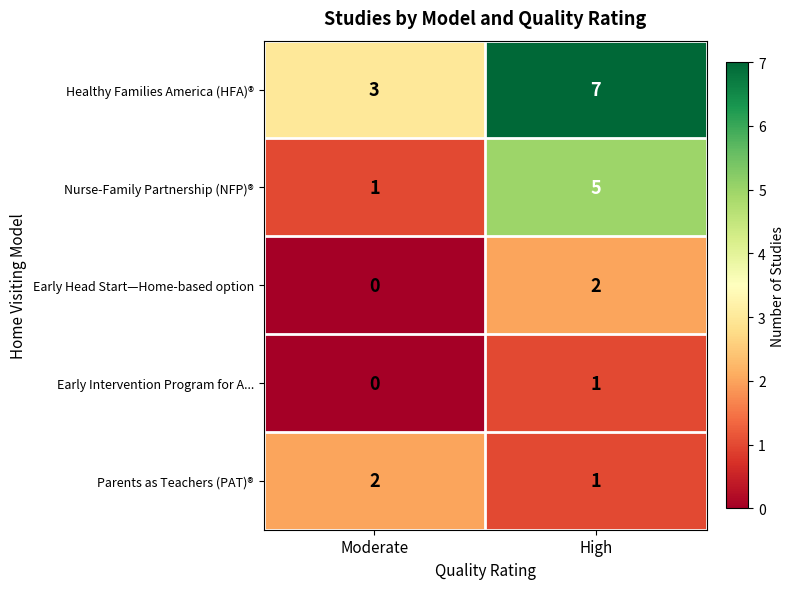

Reading left to right, extract all data points from this chart.

Healthy Families America (HFA)®: 3	7
Nurse-Family Partnership (NFP)®: 1	5
Early Head Start—Home-based option: 0	2
Early Intervention Program for A...: 0	1
Parents as Teachers (PAT)®: 2	1